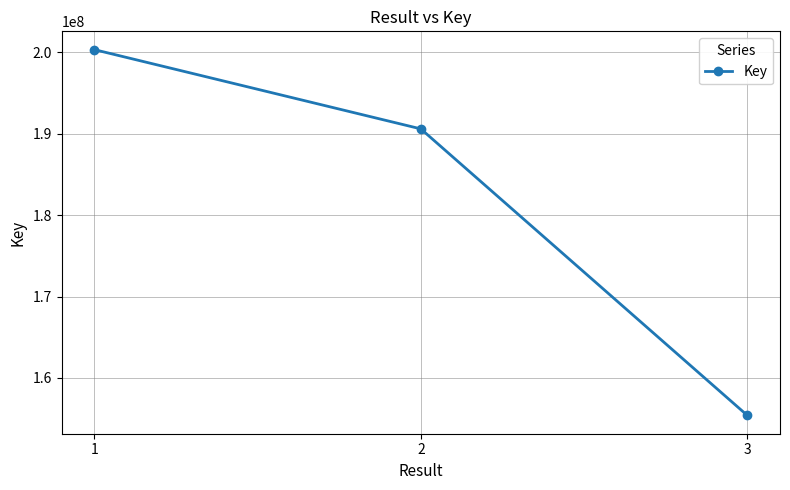

What is the value of the 3rd point from the left?

155395333